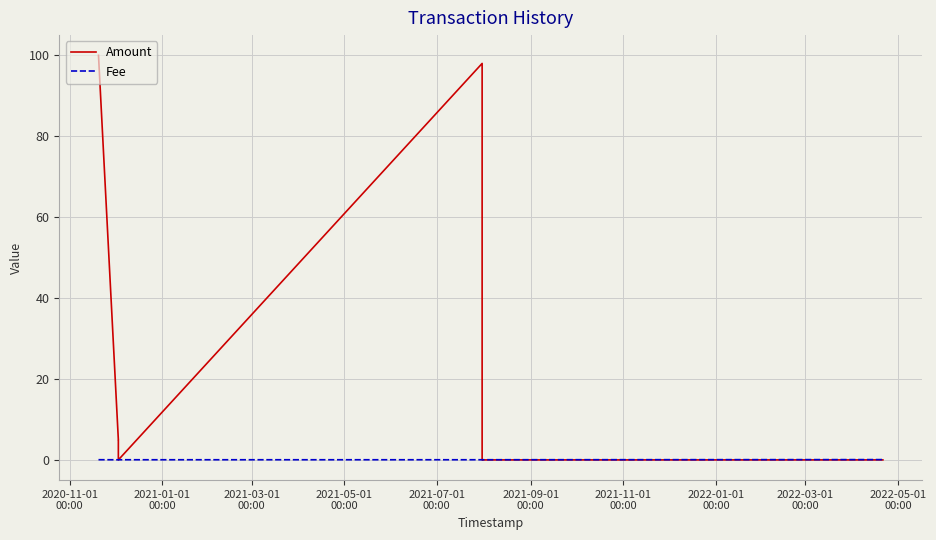

Reading left to right, extract all data points from this chart.

Amount: 100.0	5.0	5.0	0.0	98.0	0.0	0.0	0.0
Fee: 0.0	0.0	0.0	0.0	0.0	0.0	0.0	0.1